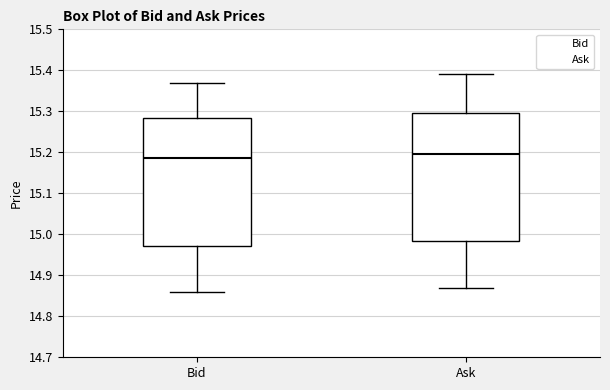

Reading left to right, read every box against the y-axis: the position of its median line, the range the box covers, and the ends of its whiskers. The values are not printed on the chart, so give them approximately, as read against the axis.

Bid: median 15.19, box 14.97 to 15.28, whiskers 14.86 to 15.37
Ask: median 15.20, box 14.98 to 15.30, whiskers 14.87 to 15.39